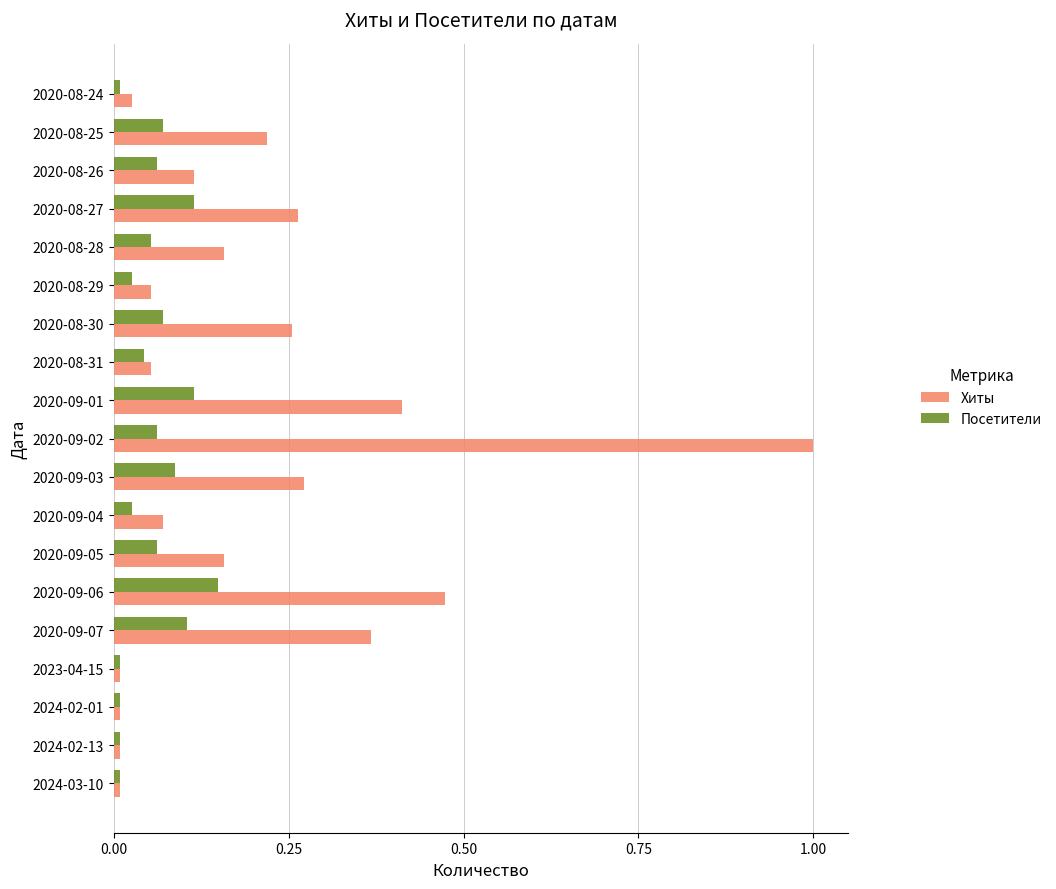

Is the value of Посетители at 2020-08-25 greater than the value of Хиты at 2020-08-30?

No